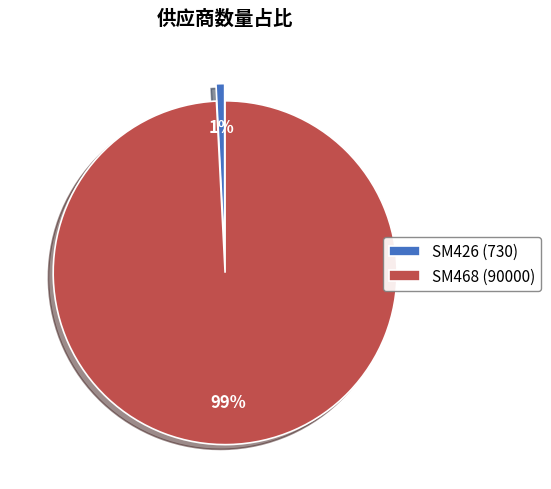

To the nearest percent, what is the average slice percentage?

50%